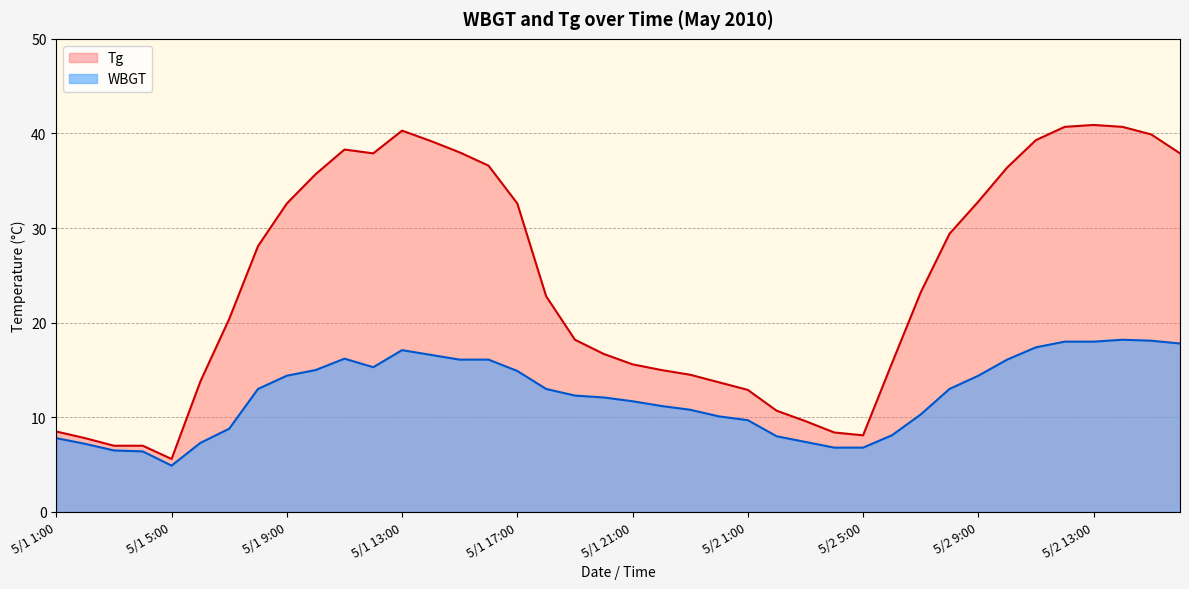

How many data points does each series have?

40